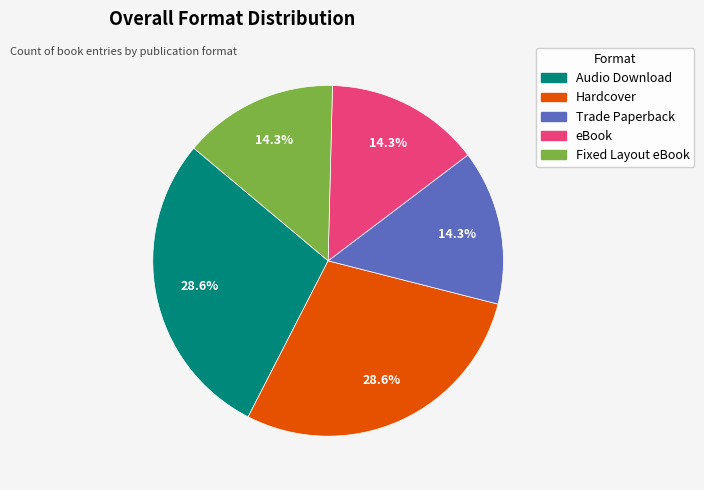

Count the number of slices in the pie.

5